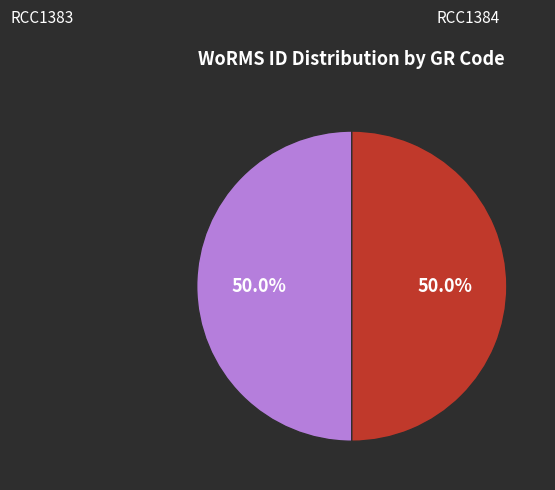

How many segments does this pie chart have?

2